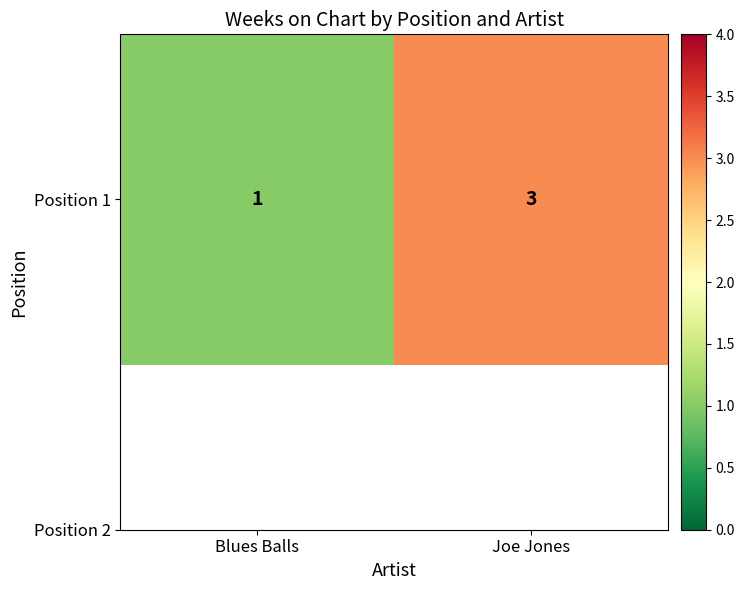

Reading left to right, what are all the values shown in this chart?

1	3